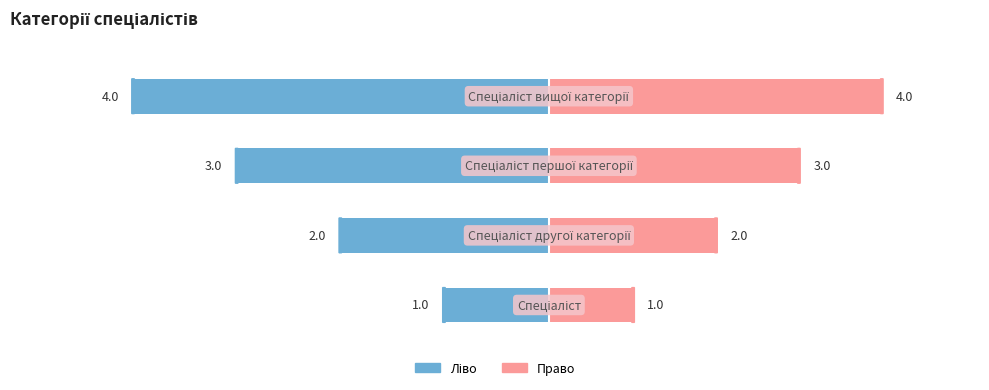

Where is Ідентифікатор (ліво) nearest to the value -25?

1